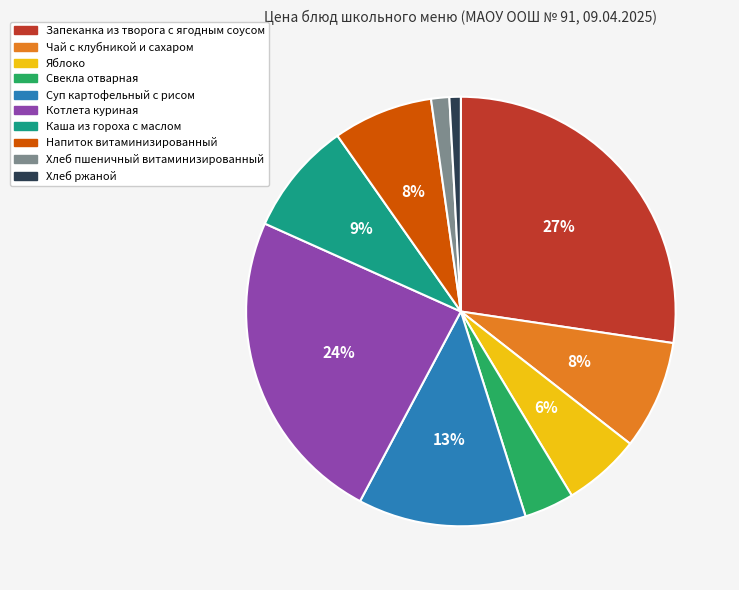

Between Каша из гороха с маслом and Хлеб пшеничный витаминизированный, which is larger?

Каша из гороха с маслом